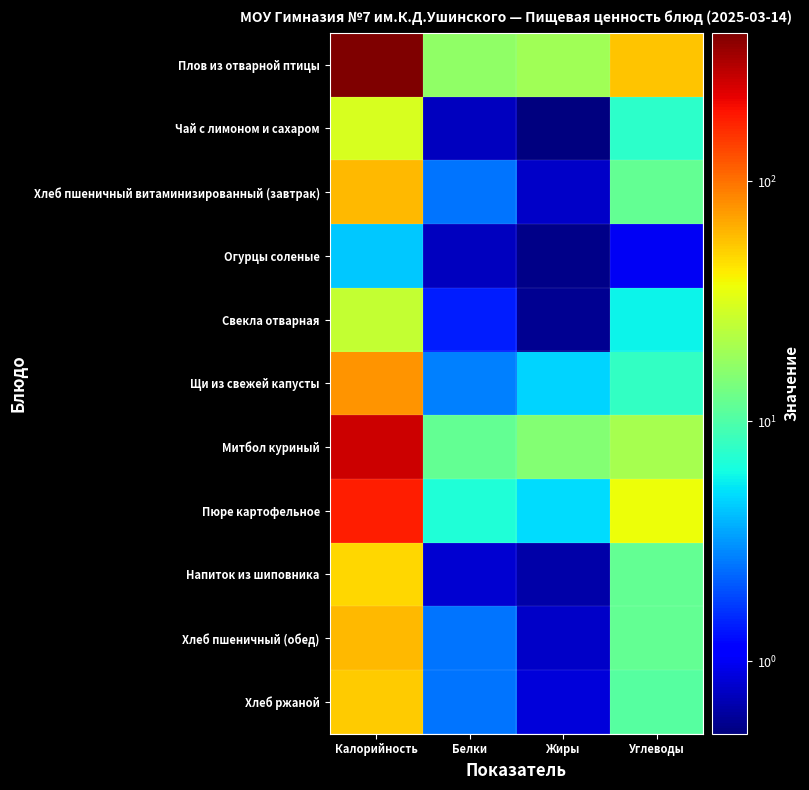

Count the number of data series in this chart.

11